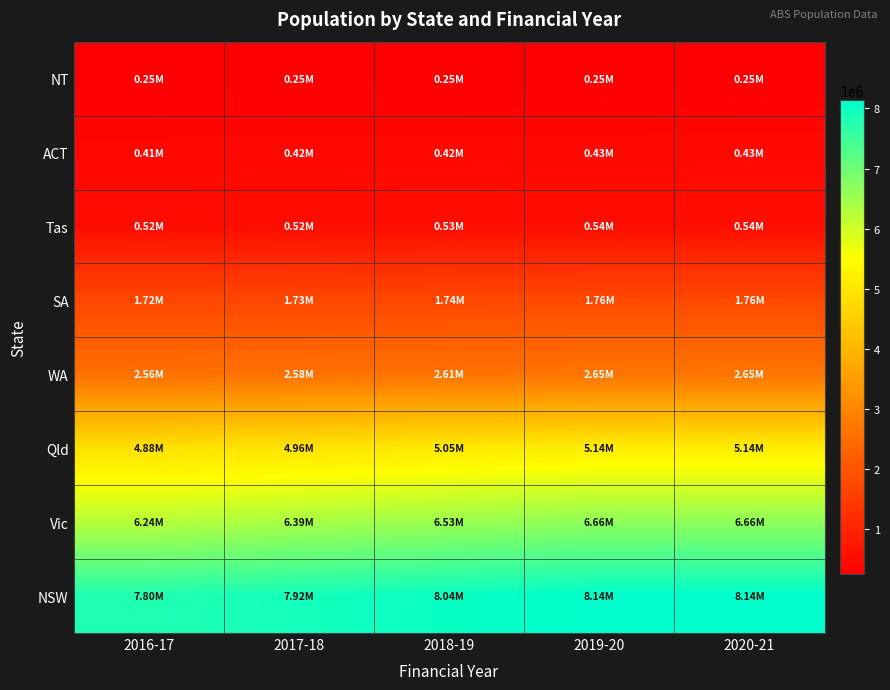

What is the minimum value shown in the chart?

245255